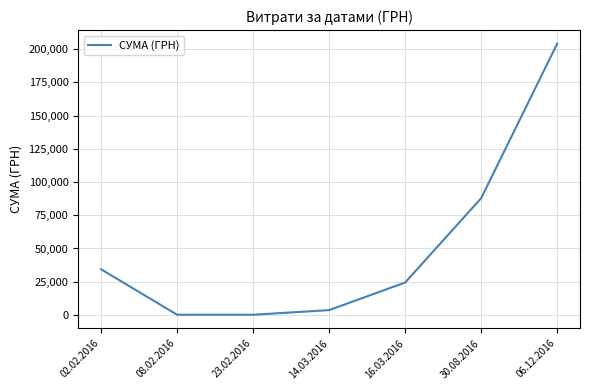

What is the sum of the values at 02.02.2016 and 08.02.2016?

34479.5